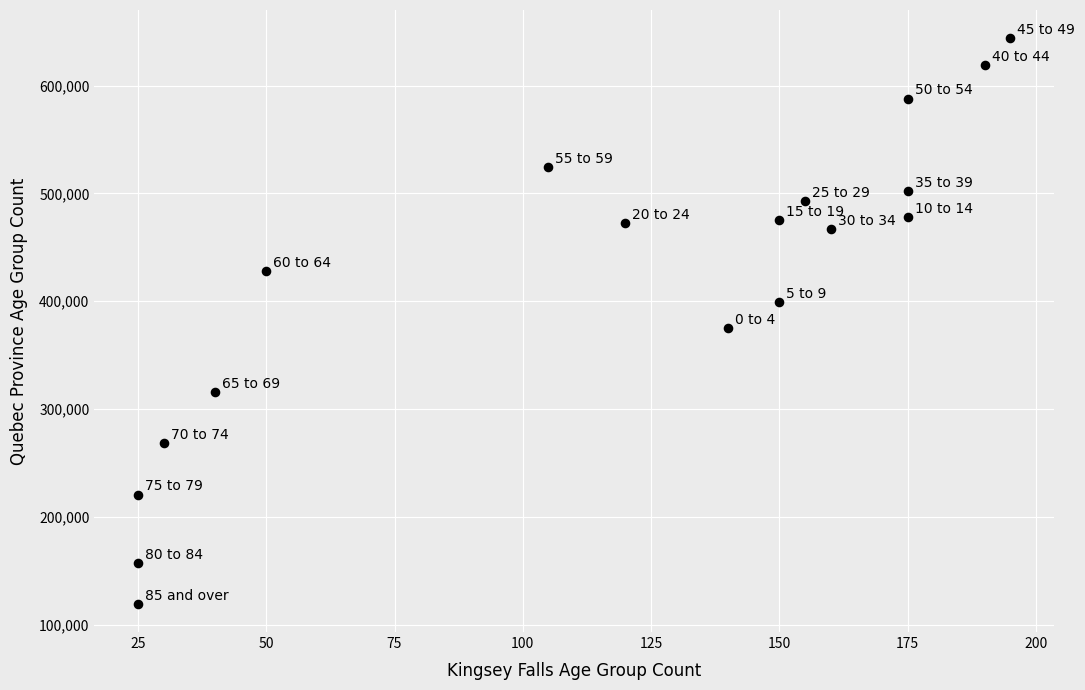

What is the range of Y values (max minus min)?

524755